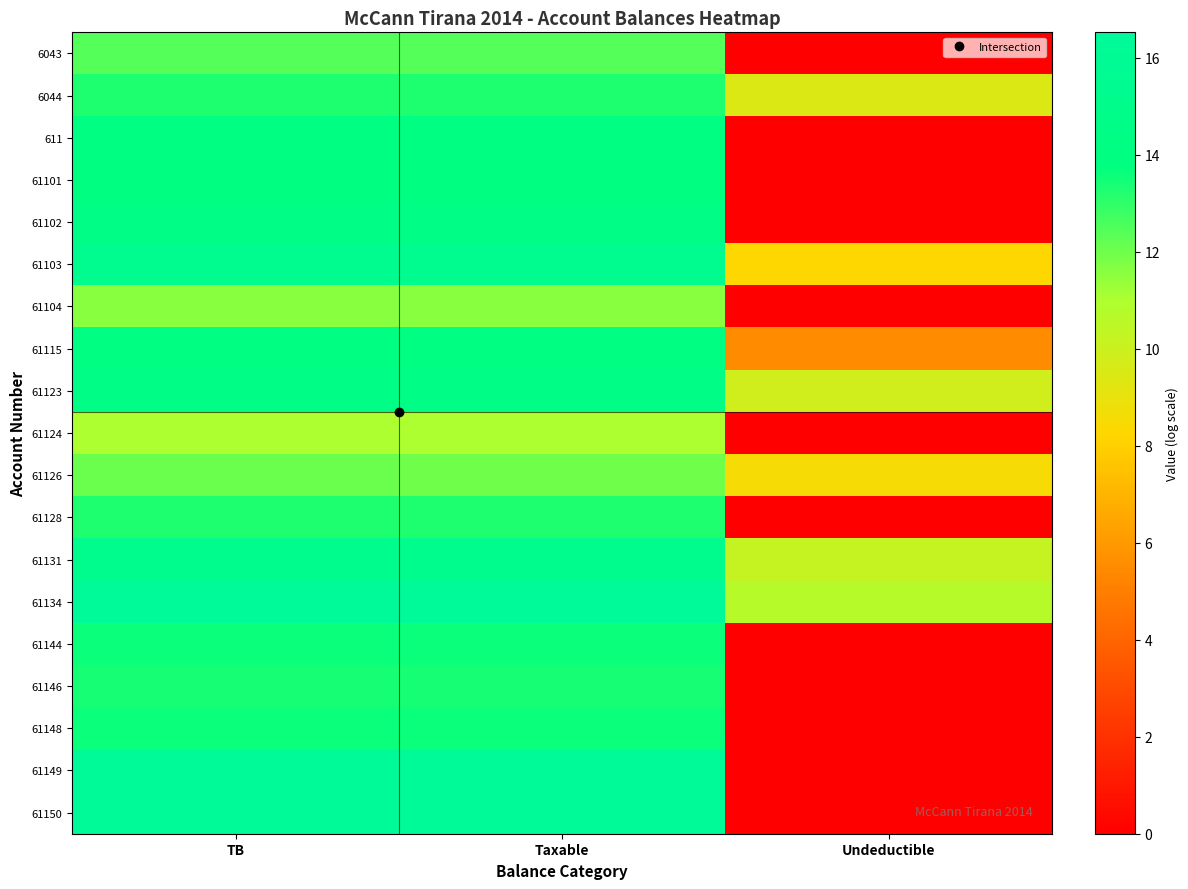

Which series changed the most between Taxable and Undeductible?

61149